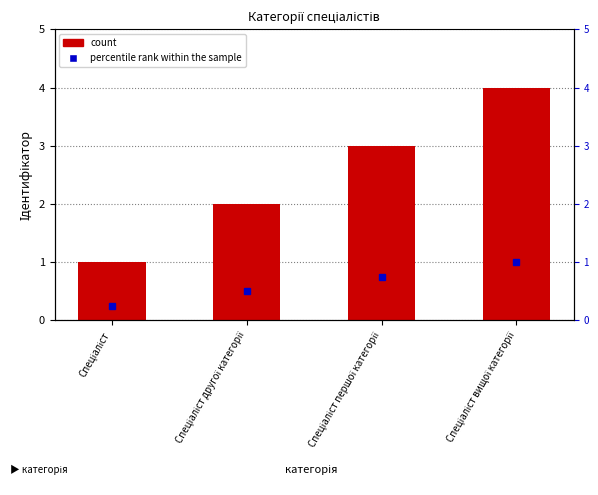

Which has a higher value, Спеціаліст першої категорії or Спеціаліст вищої категорії?

Спеціаліст вищої категорії